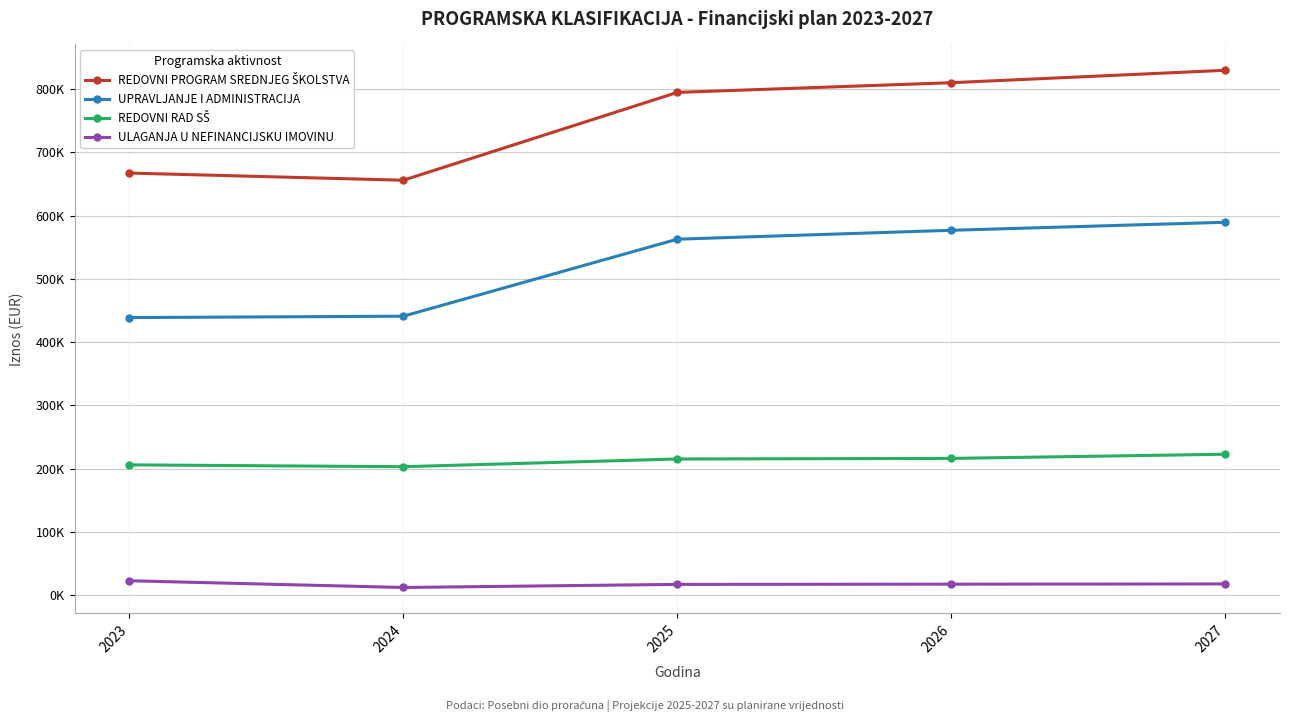

Is this an area chart (filled region under the line)?

No